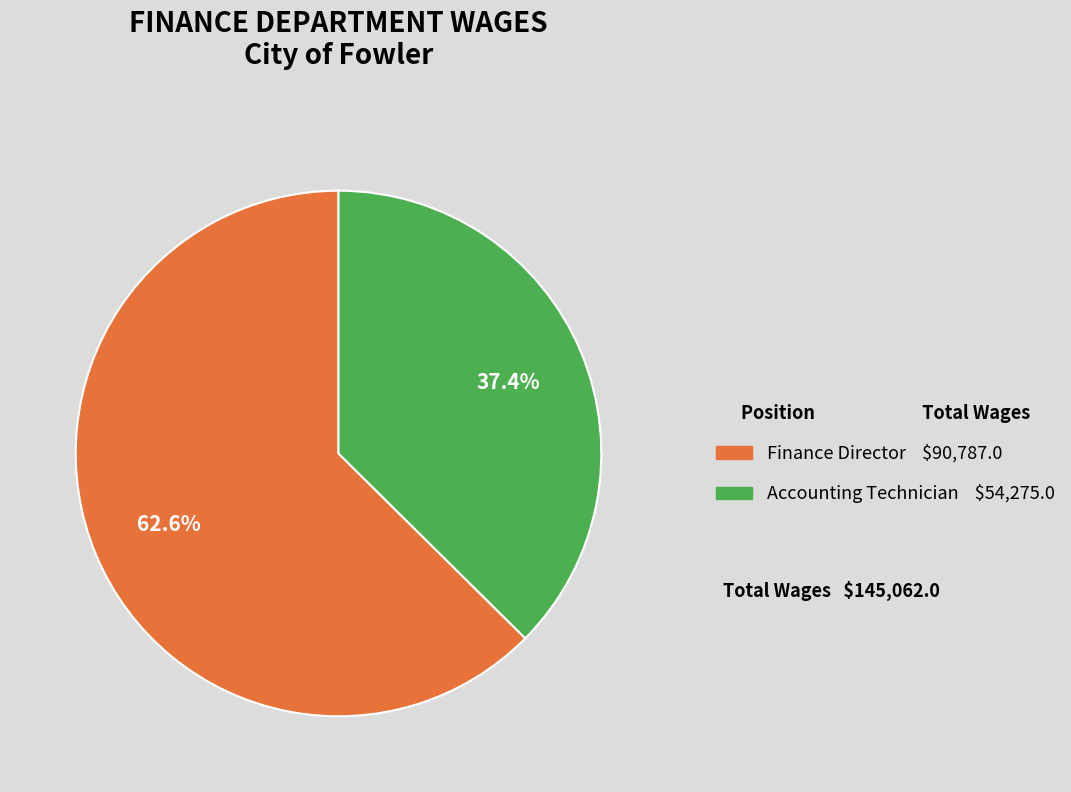

Combined, what portion of the pie is Accounting Technician and Finance Director?

100.0%